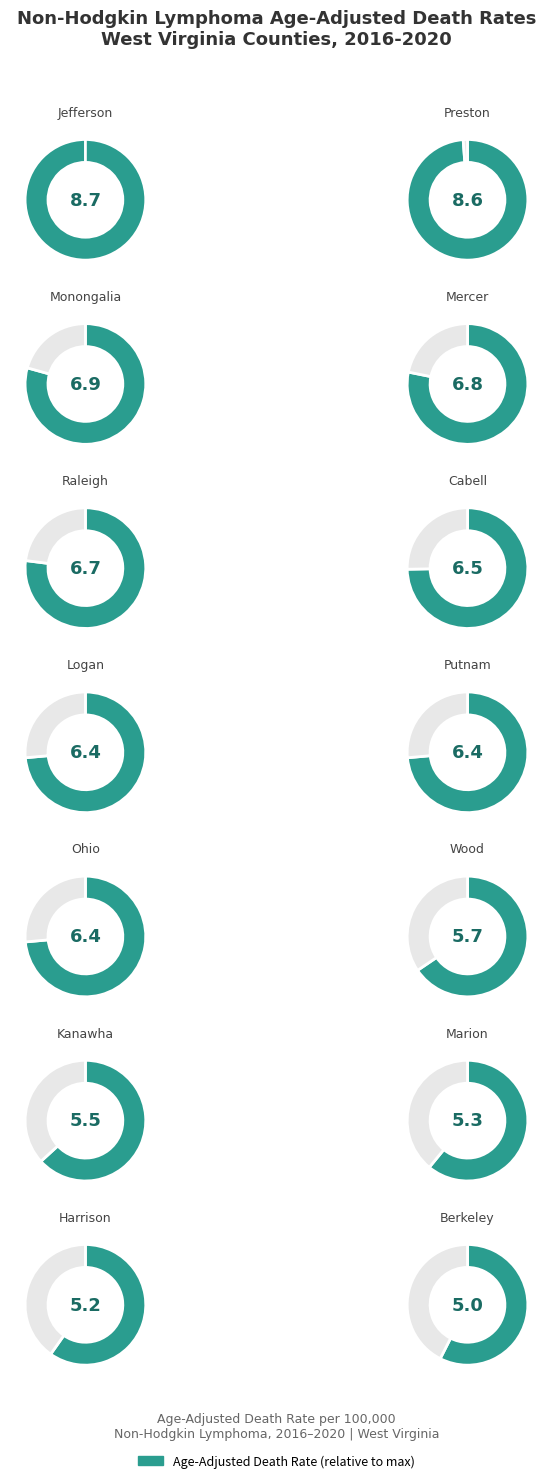

How many slices are in this pie chart?

14